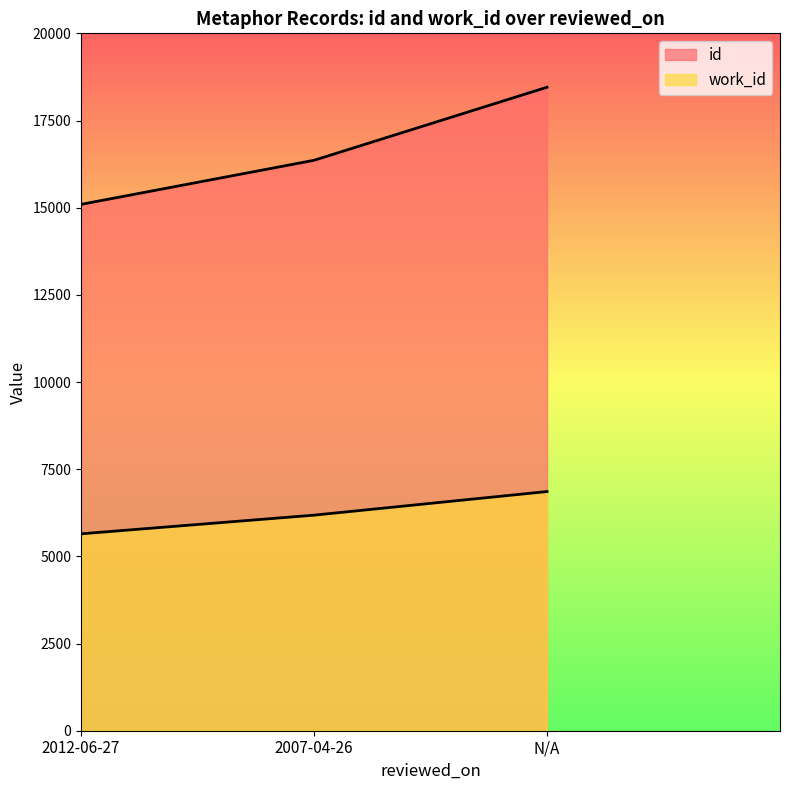

At which label does work_id reach its minimum?

2012-06-27